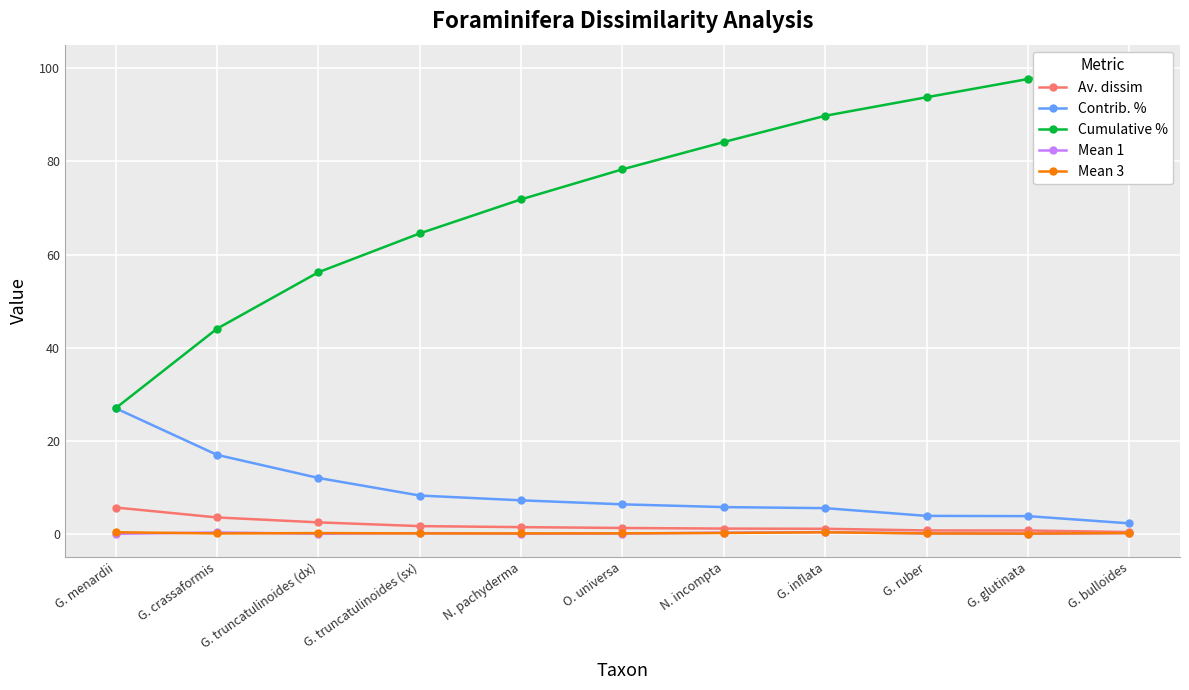

What is the difference between the second highest and minimum values in the Mean 3 series?

0.3